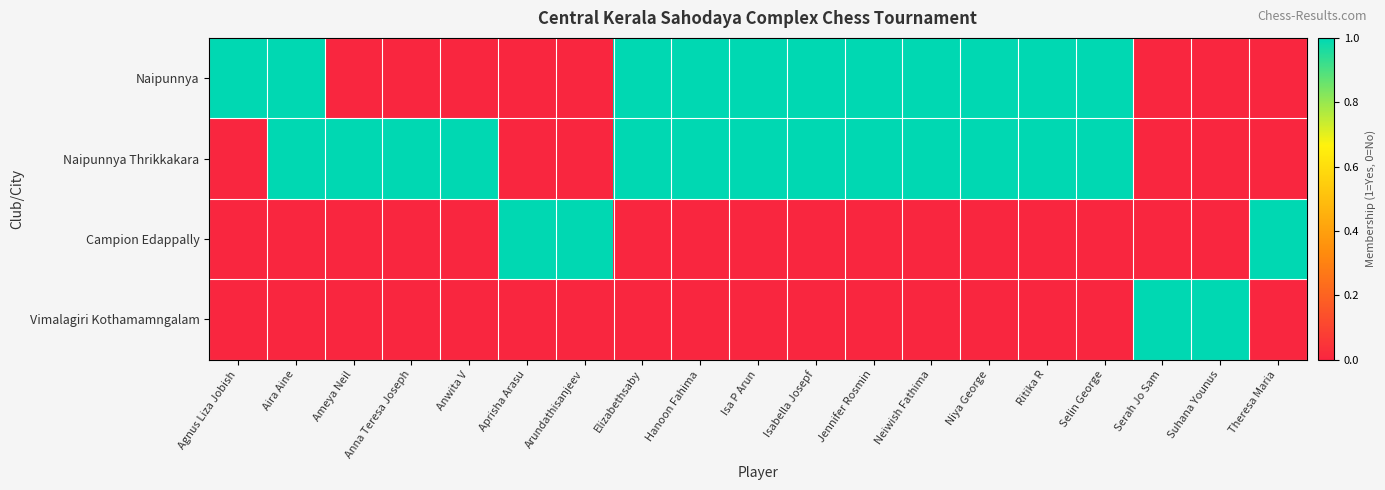

Which series has the largest total across all categories?

Naipunnya Thrikkakara